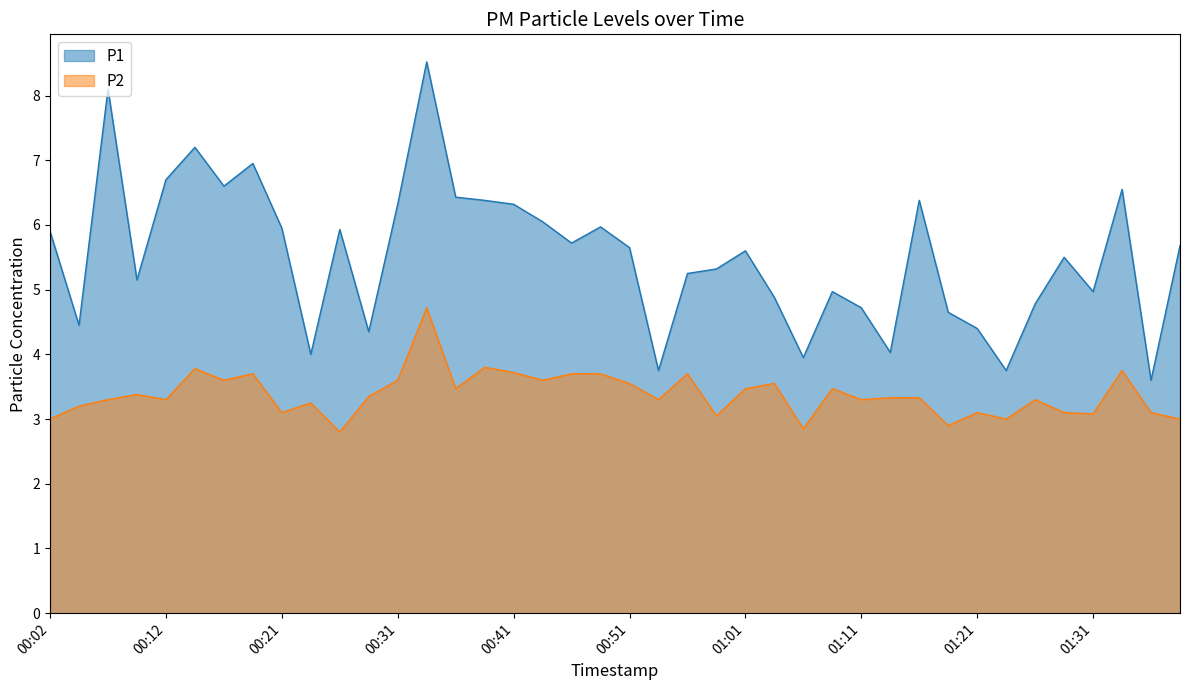

At which category does the chart reach its minimum across all series?

00:26